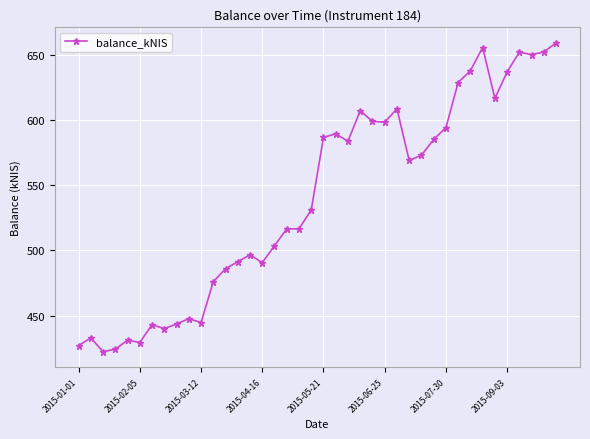

True or false: the data has more than 2 interior local peaks.

True